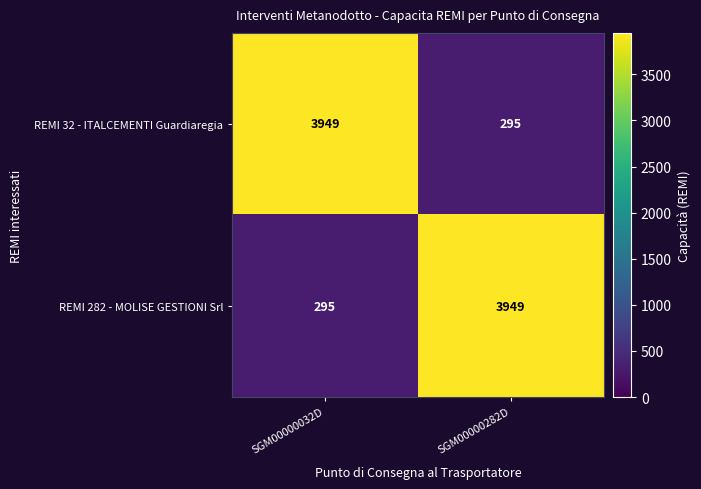

Is the value of REMI 282 - MOLISE GESTIONI Srl at SGM00000282D greater than the value of REMI 32 - ITALCEMENTI Guardiaregia at SGM00000282D?

Yes